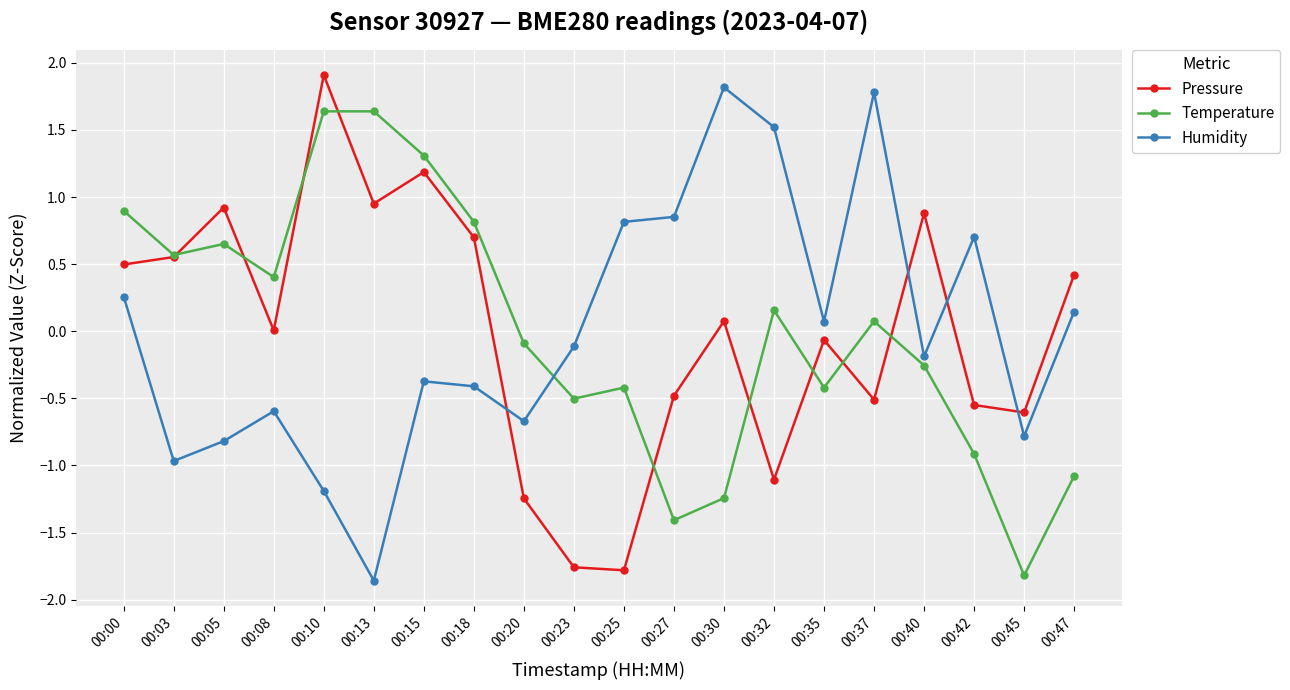

How many lines are shown in the chart?

3